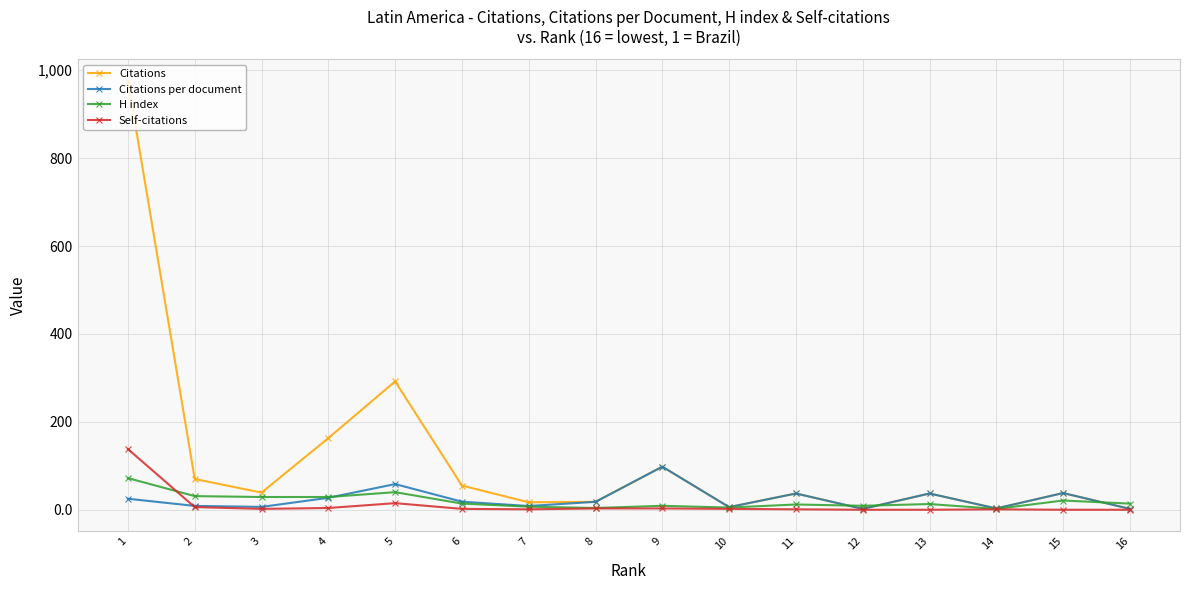

What is the highest value of the Citations per document series?

98.0